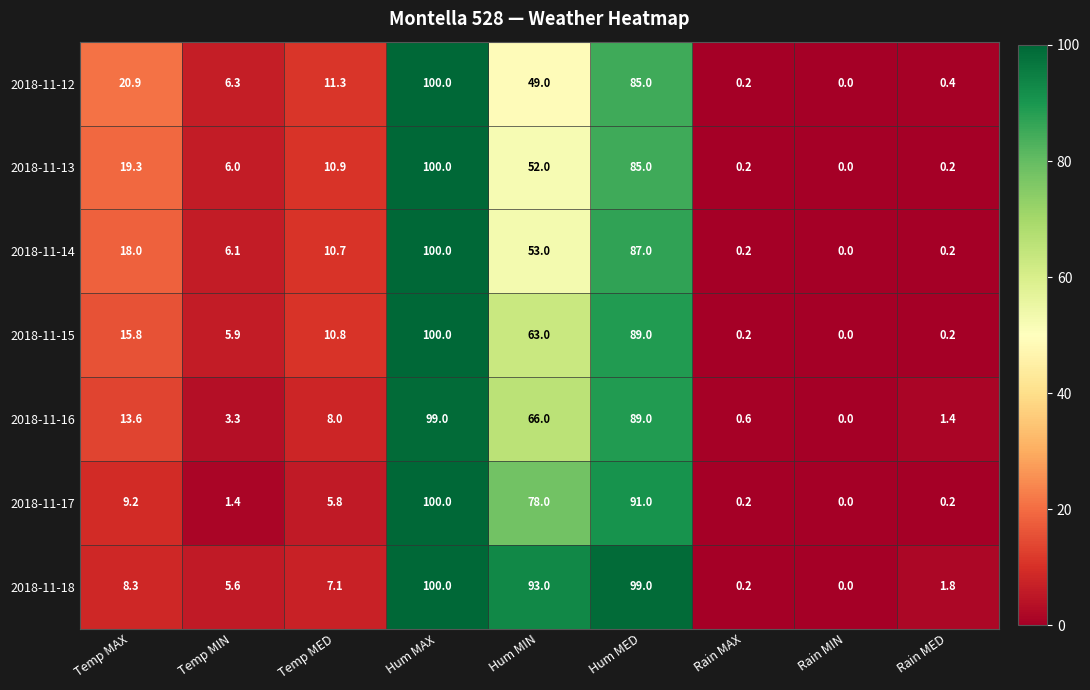

Which series changed the most between Temp MIN and Rain MIN?

2018-11-12